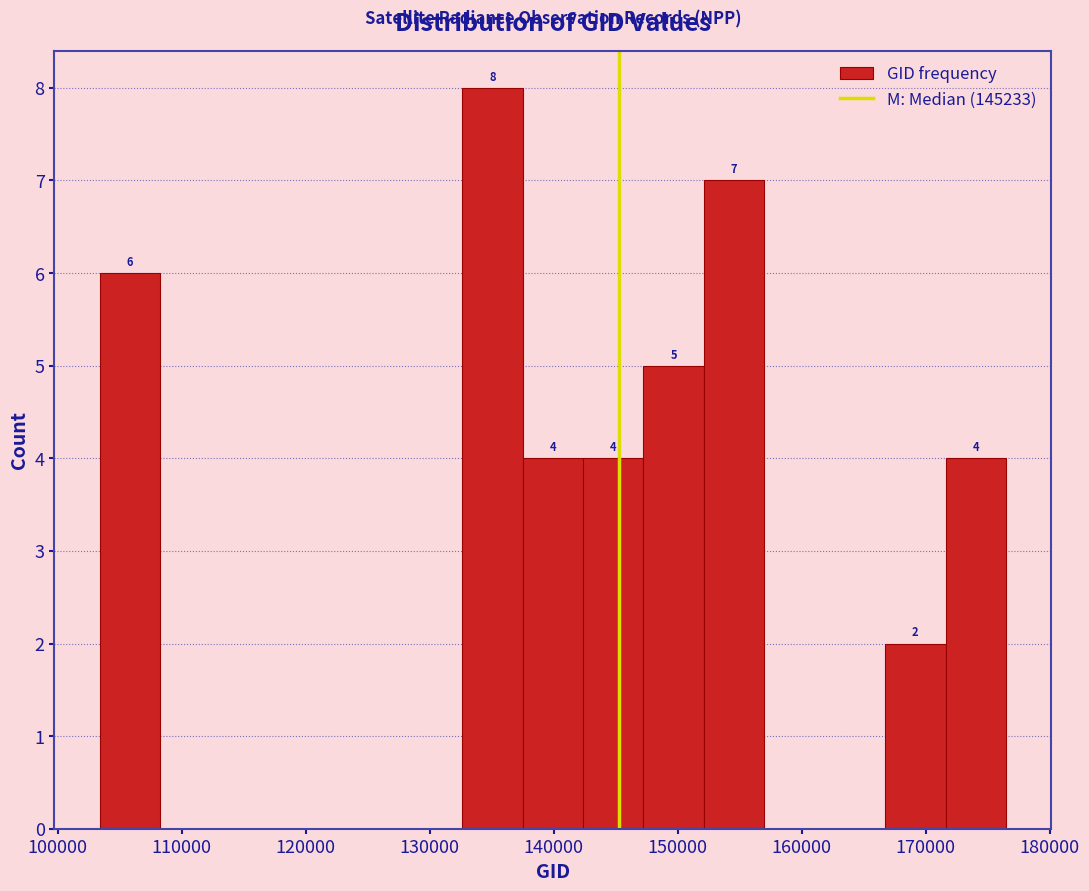

Which range on the x-axis has the tallest bar?

133000 to 137000